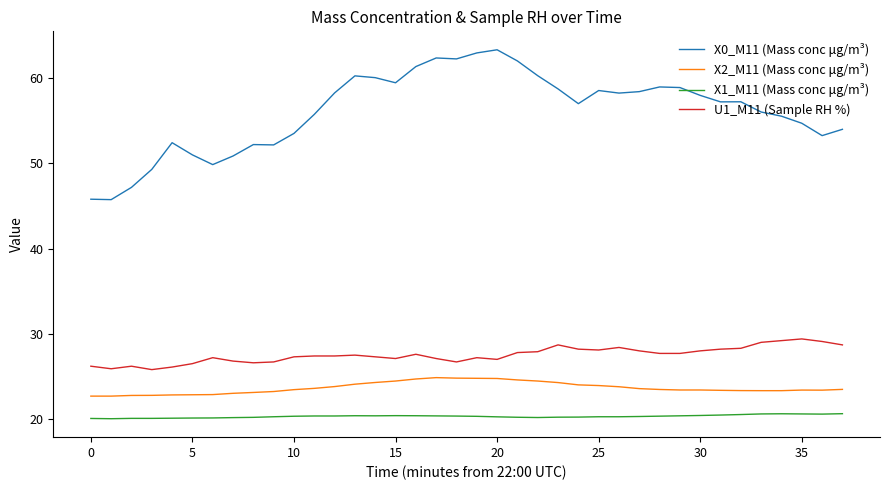

Is this an area chart (filled region under the line)?

No